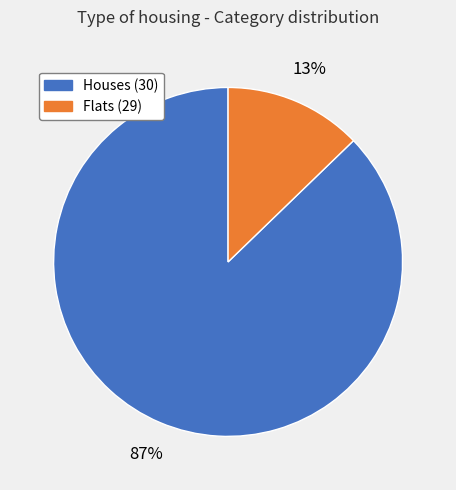

Count the number of slices in the pie.

2